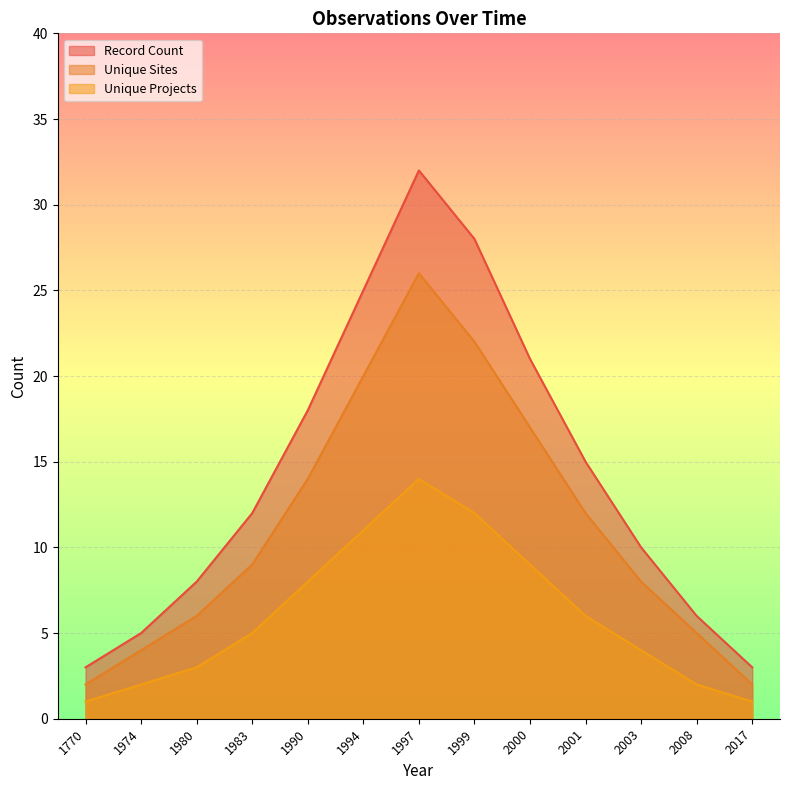

True or false: Record Count and Unique Projects cross at least once.

False